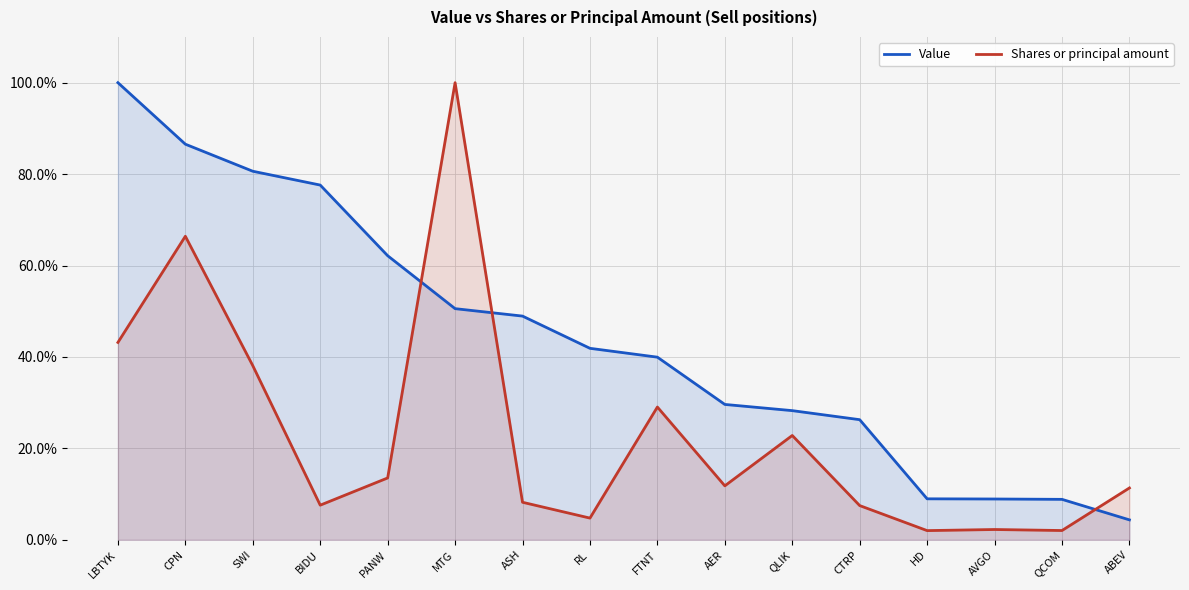

What is the difference between the second highest and minimum values in the Value series?

82.2